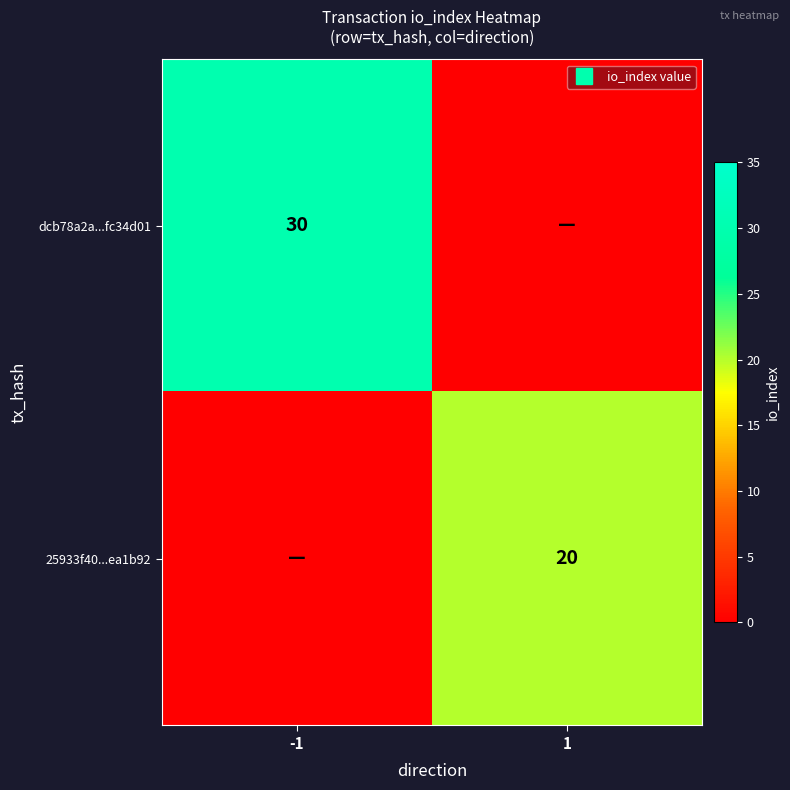

Rank the series at -1 from lowest to highest value.

25933f40...ea1b92, dcb78a2a...fc34d01